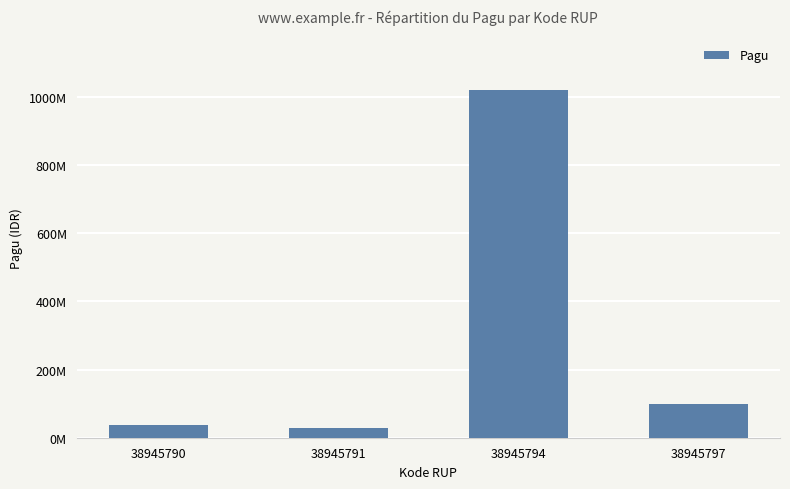

What is the change in value from 38945791 to 38945797?

+70000000